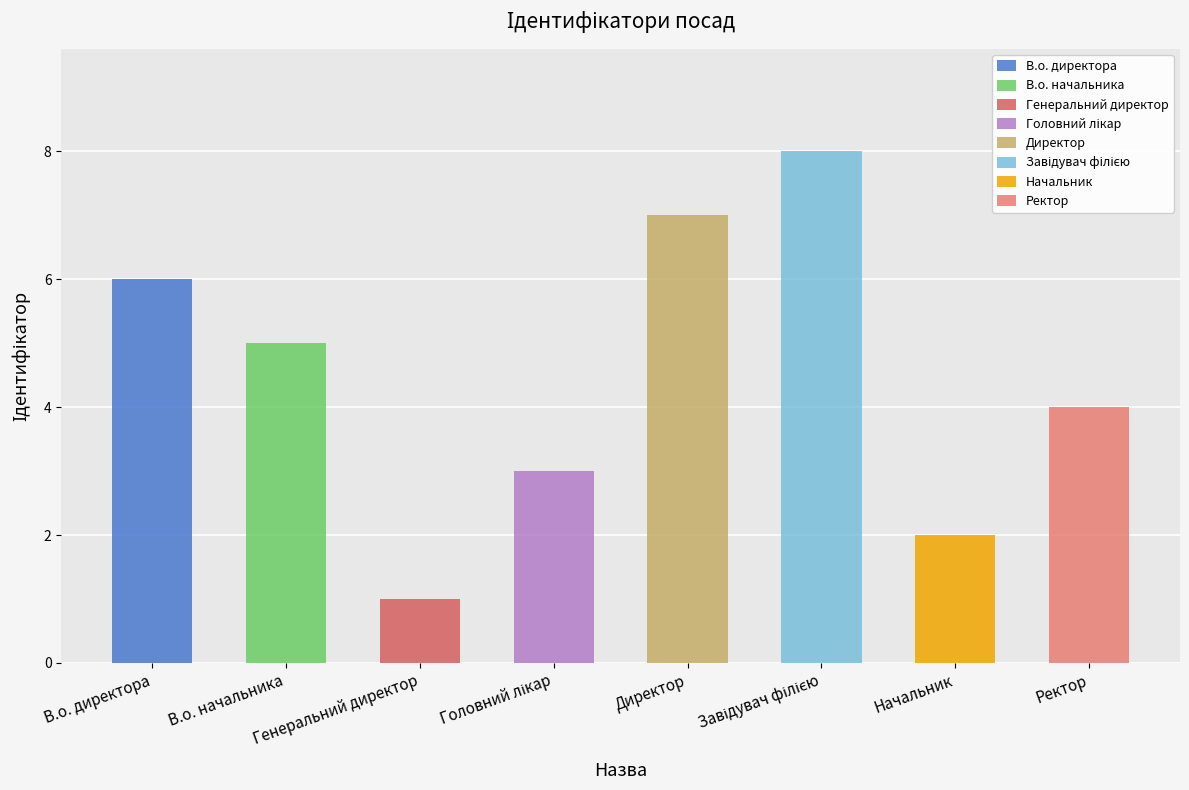

What is the label of the 2nd bar from the left?

В.о. начальника